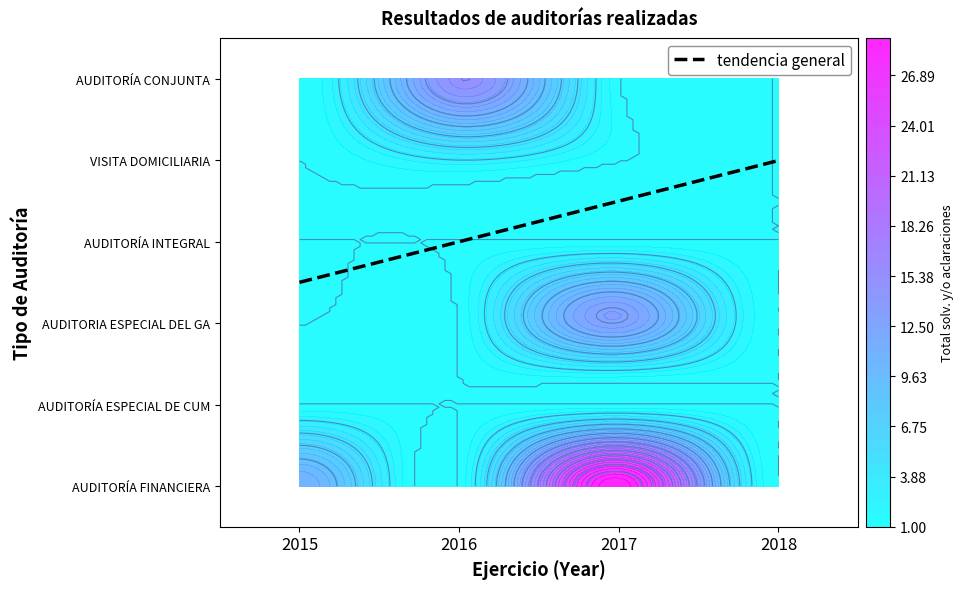

At how many categories does at least one series exceed 18?

1